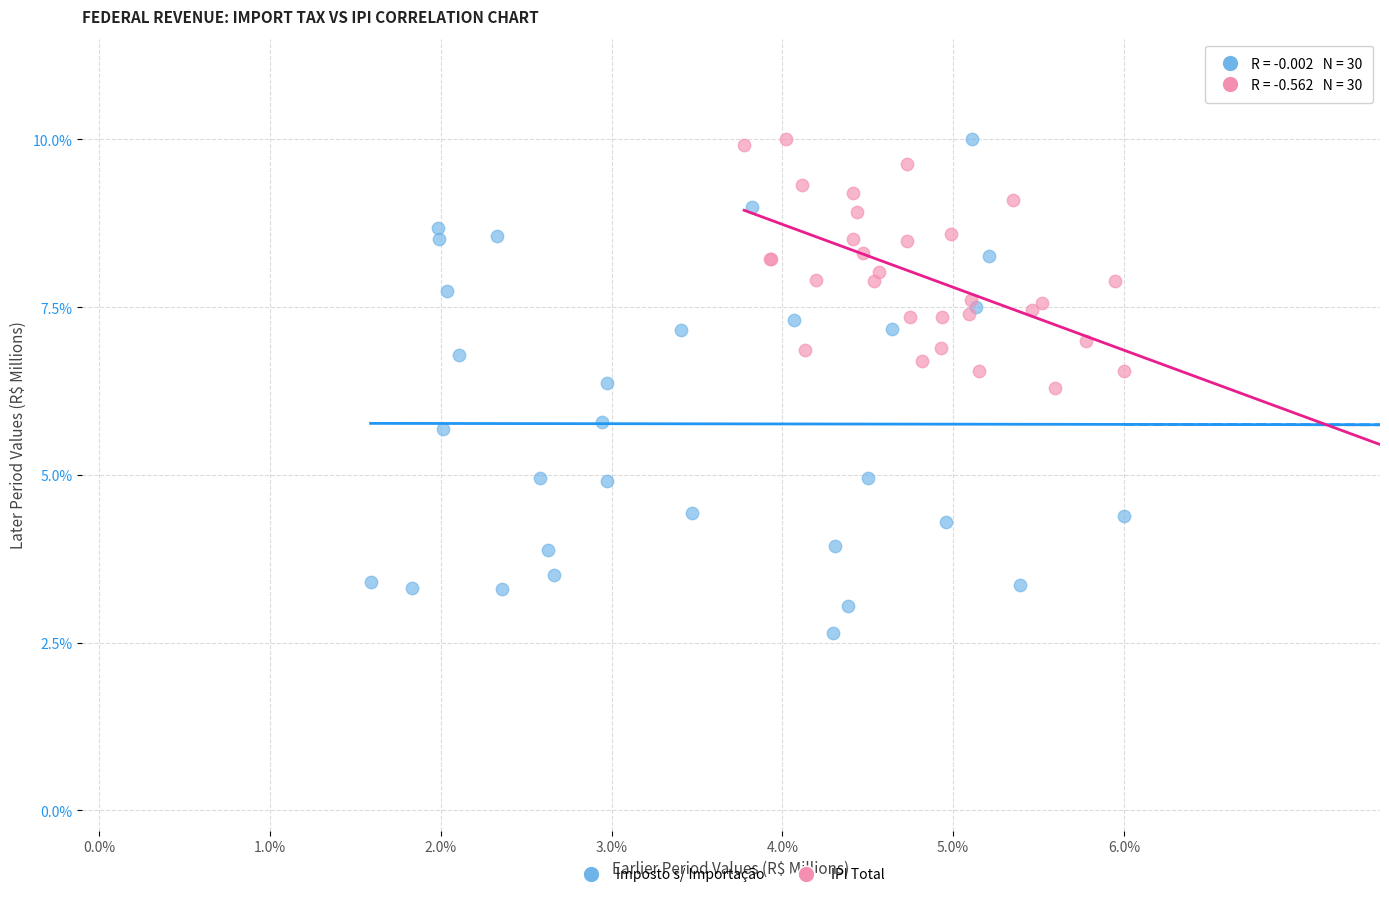

Which series has the largest Y range (max minus min)?

Imposto s/ Importação